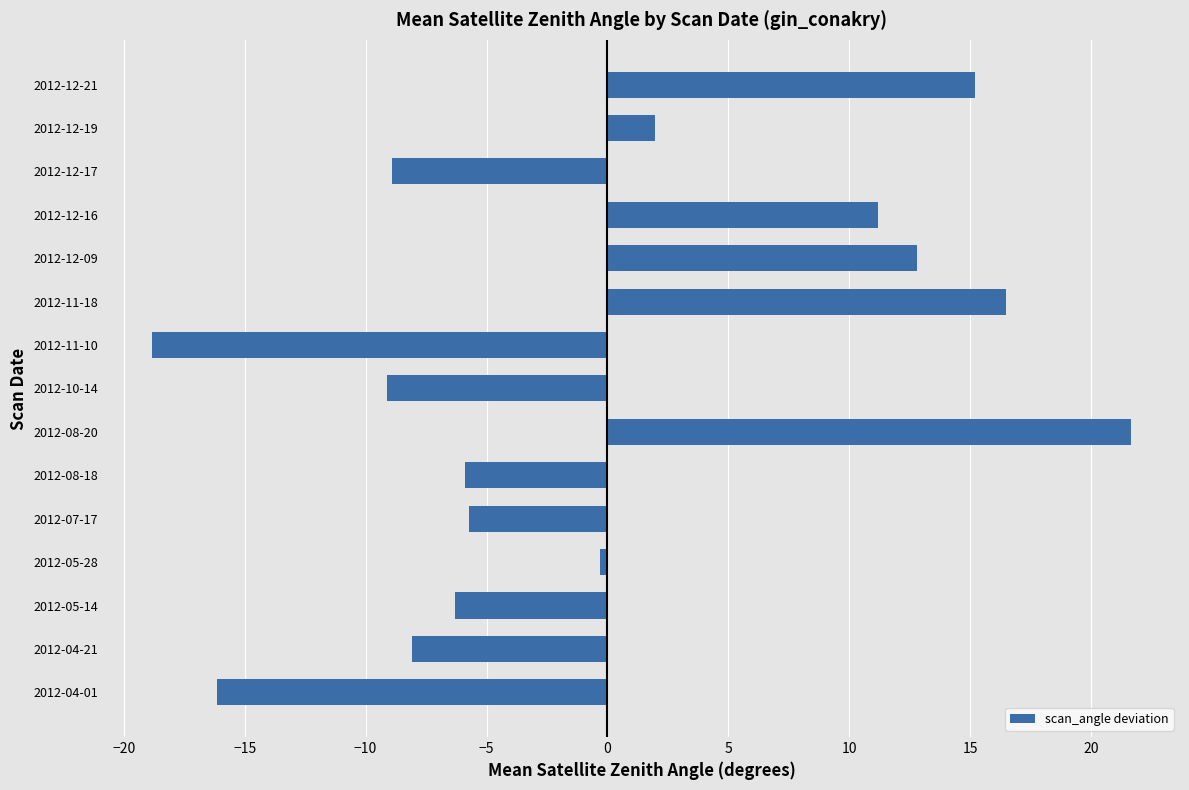

Count the number of values greater than -5.

7